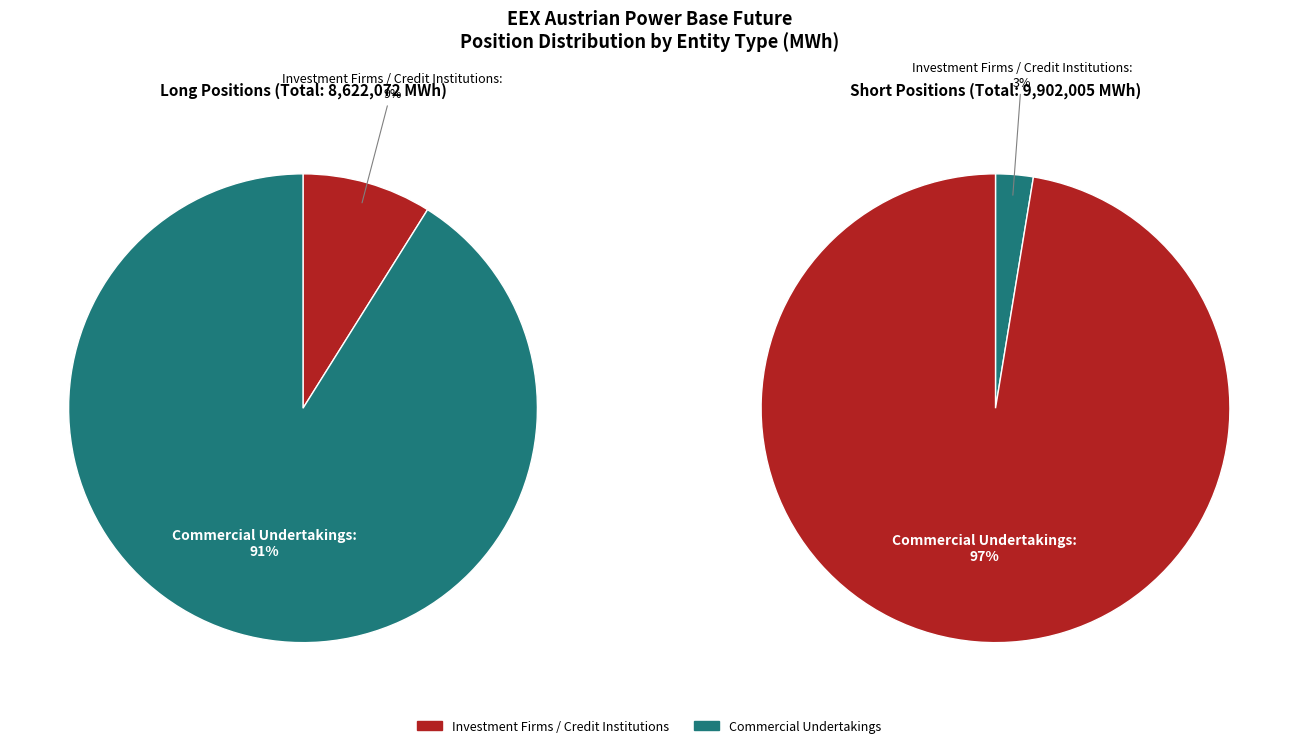

True or false: Operators with compliance obligations accounts for 0% of the total.

True